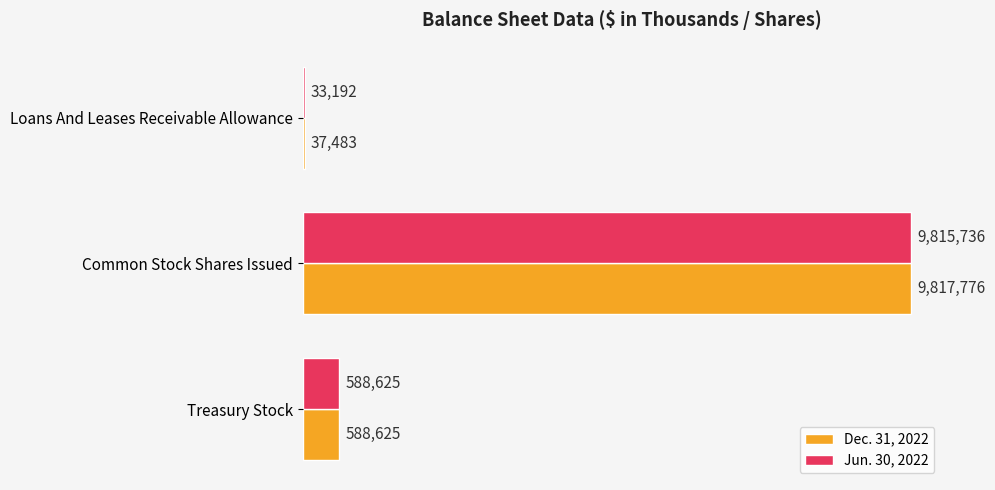

Which category has the highest value across all series?

Common Stock Shares Issued